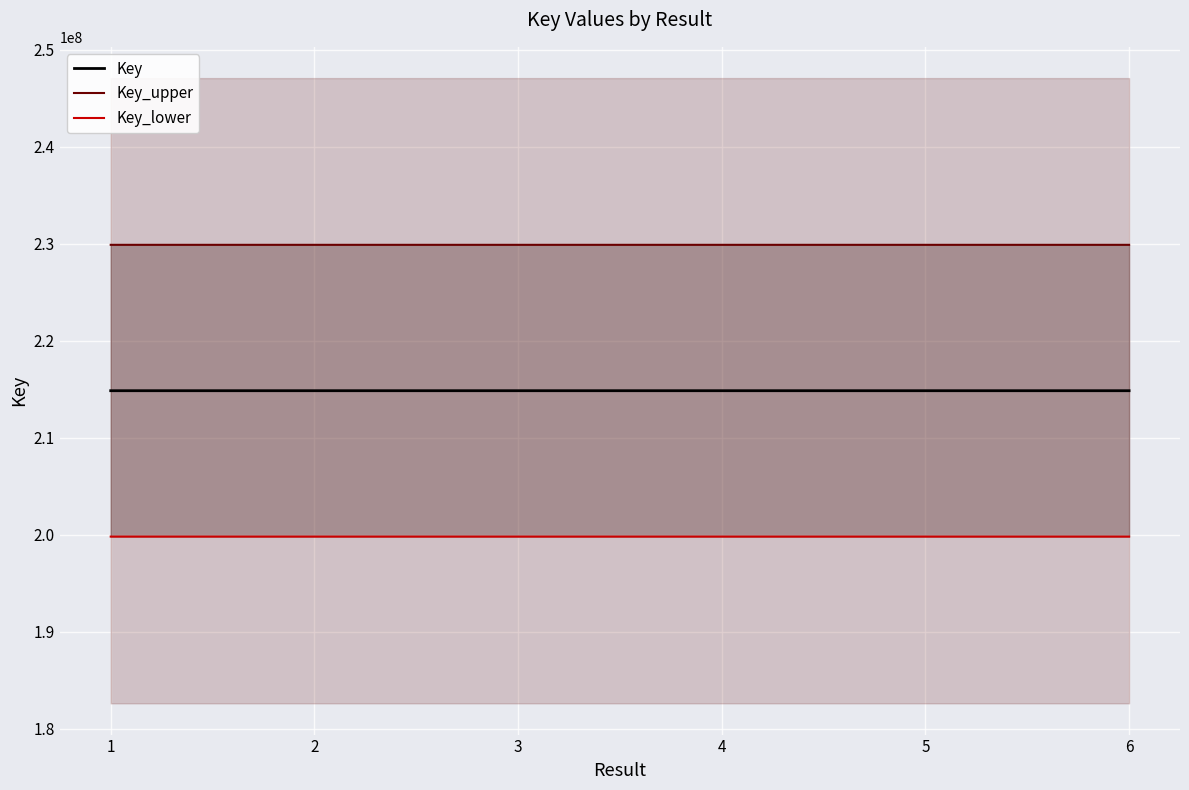

Does the chart display data point markers on the line(s)?

No